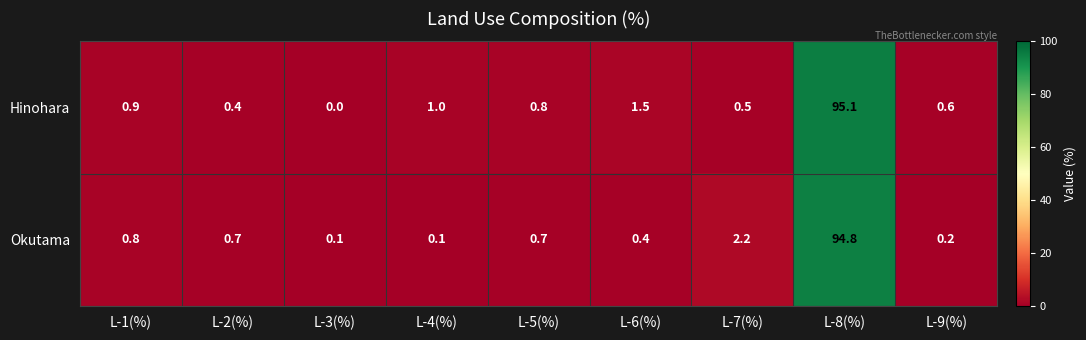

At which label does Okutama reach its peak?

L-8(%)